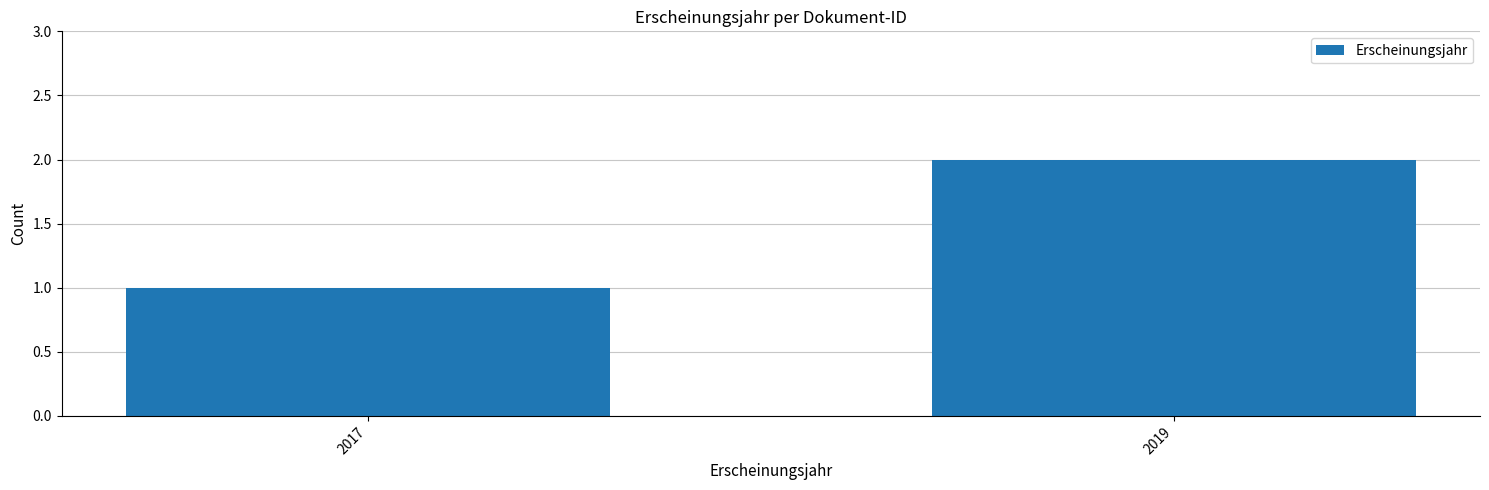

What is the smallest value displayed?

1